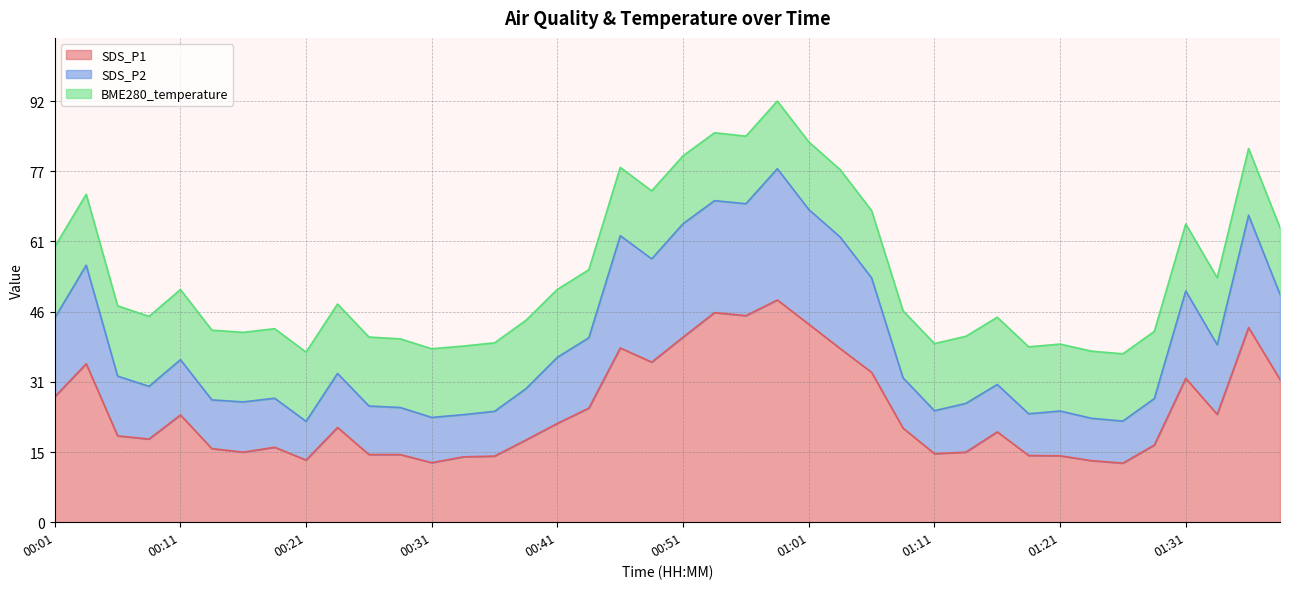

Does the chart display data point markers on the line(s)?

No